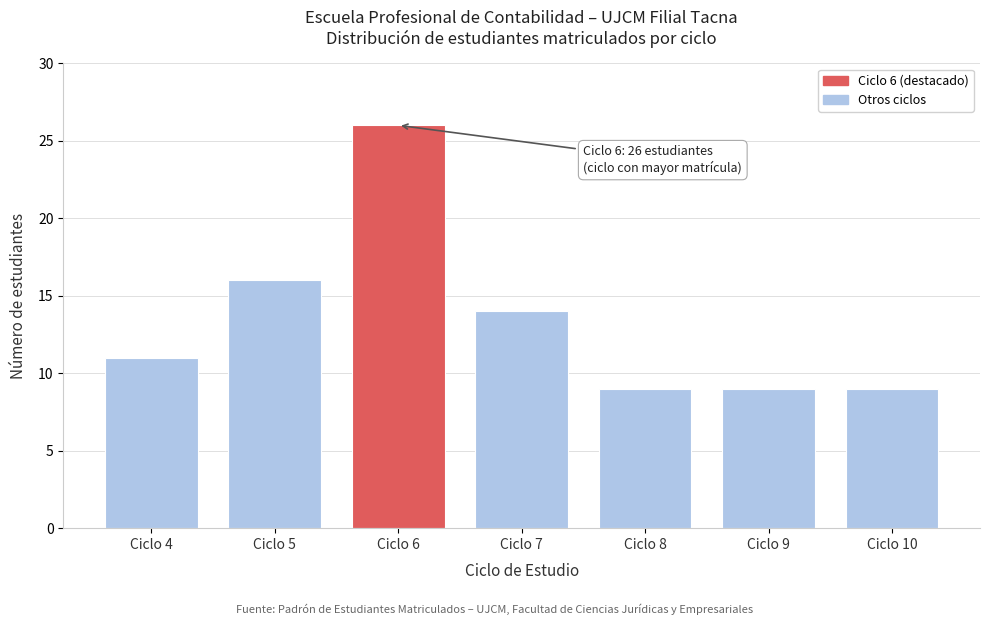

Reading left to right, transcribe all the data shown in this chart.

Ciclo 4=11	Ciclo 5=16	Ciclo 6=26	Ciclo 7=14	Ciclo 8=9	Ciclo 9=9	Ciclo 10=9